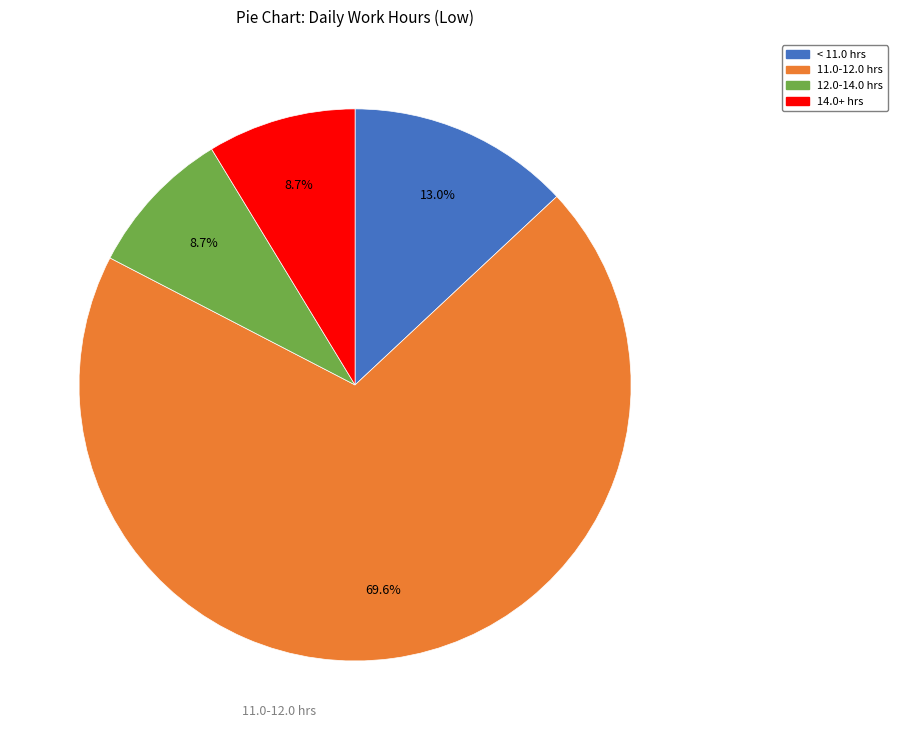

What is the largest slice in the pie chart?

11.0-12.0 hrs